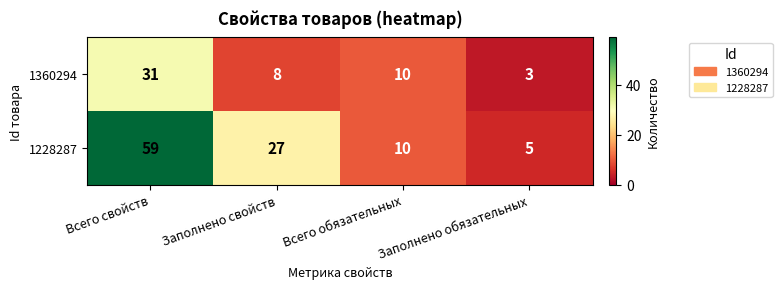

What is the average value of the 1228287 series?

25